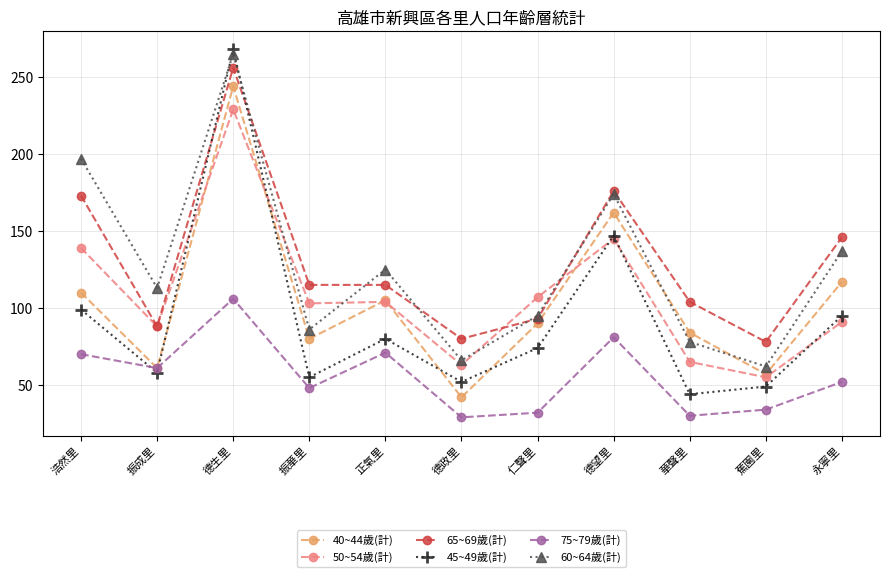

Which series has the largest range (max minus min)?

45~49歲(計)